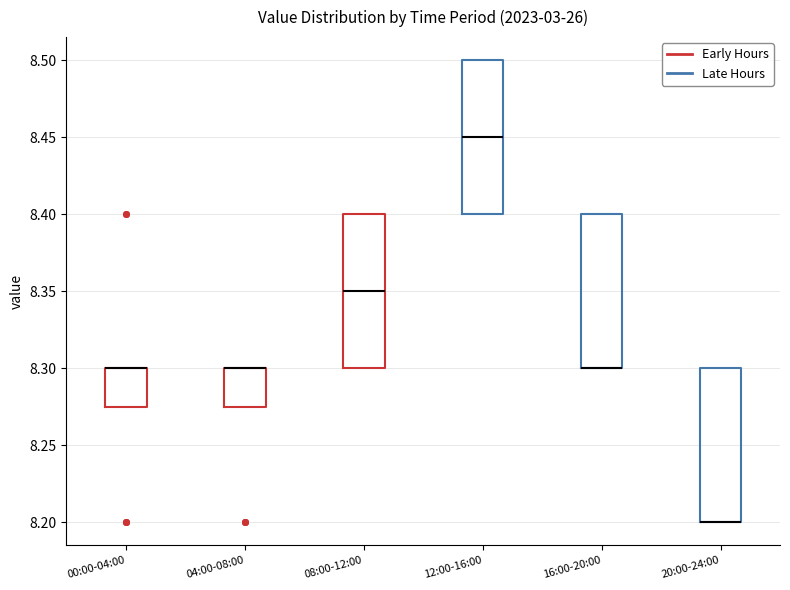

Where is the lower edge of the box for 20:00-24:00 on the y-axis? The values are not printed on the chart, so give them approximately, as read against the axis.

8.200